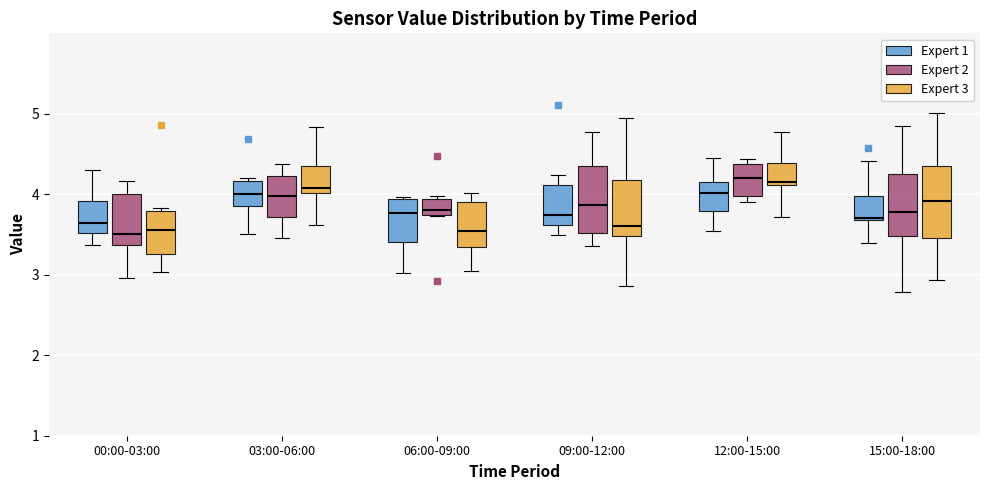

Reading left to right, read every box against the y-axis: the position of its median line, the range the box covers, and the ends of its whiskers. The values are not printed on the chart, so give them approximately, as read against the axis.

00:00-03:00 (Expert 1): median 3.6, box 3.5 to 3.9, whiskers 3.4 to 4.3
00:00-03:00 (Expert 2): median 3.5, box 3.4 to 4.0, whiskers 3.0 to 4.2
00:00-03:00 (Expert 3): median 3.6, box 3.3 to 3.8, whiskers 3.0 to 3.8 (just above the box's upper edge)
03:00-06:00 (Expert 1): median 4.0, box 3.9 to 4.2, whiskers 3.5 to 4.2
03:00-06:00 (Expert 2): median 4.0, box 3.7 to 4.2, whiskers 3.5 to 4.4
03:00-06:00 (Expert 3): median 4.1, box 4.0 to 4.4, whiskers 3.6 to 4.8
06:00-09:00 (Expert 1): median 3.8, box 3.4 to 3.9, whiskers 3.0 to 4.0
06:00-09:00 (Expert 2): median 3.8, box 3.7 to 3.9, whiskers 3.7 to 4.0
06:00-09:00 (Expert 3): median 3.5, box 3.3 to 3.9, whiskers 3.0 to 4.0
09:00-12:00 (Expert 1): median 3.7, box 3.6 to 4.1, whiskers 3.5 to 4.2
09:00-12:00 (Expert 2): median 3.9, box 3.5 to 4.4, whiskers 3.4 to 4.8
09:00-12:00 (Expert 3): median 3.6, box 3.5 to 4.2, whiskers 2.9 to 4.9
12:00-15:00 (Expert 1): median 4.0, box 3.8 to 4.1, whiskers 3.5 to 4.5
12:00-15:00 (Expert 2): median 4.2, box 4.0 to 4.4, whiskers 3.9 to 4.4 (just above the box's upper edge)
12:00-15:00 (Expert 3): median 4.2, box 4.1 to 4.4, whiskers 3.7 to 4.8
15:00-18:00 (Expert 1): median 3.7, box 3.7 to 4.0, whiskers 3.4 to 4.4
15:00-18:00 (Expert 2): median 3.8, box 3.5 to 4.3, whiskers 2.8 to 4.8
15:00-18:00 (Expert 3): median 3.9, box 3.5 to 4.3, whiskers 2.9 to 5.0